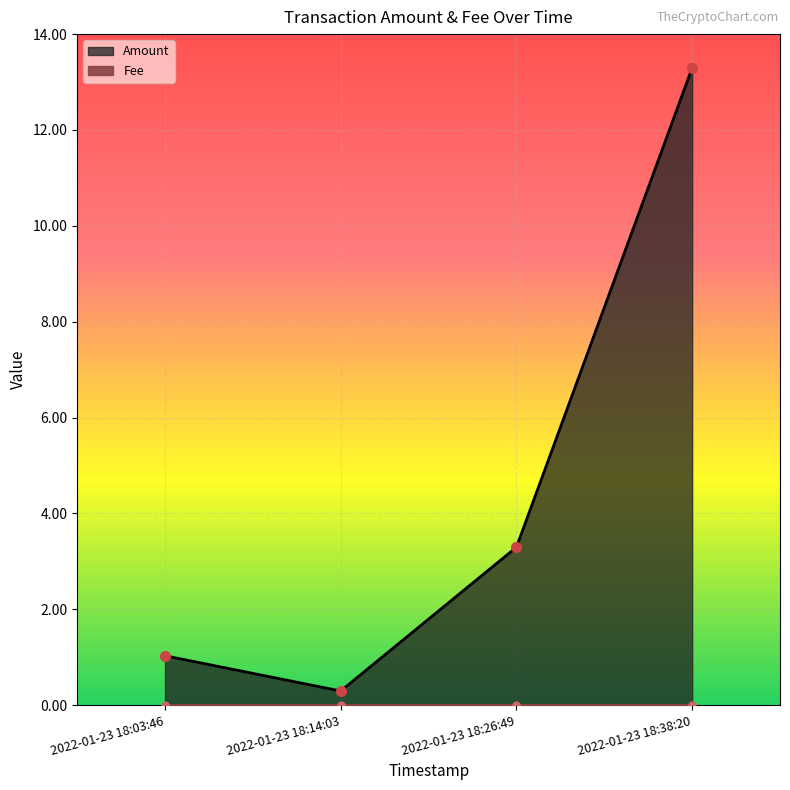

True or false: there are more than 0 points higher than both neighbors.

False